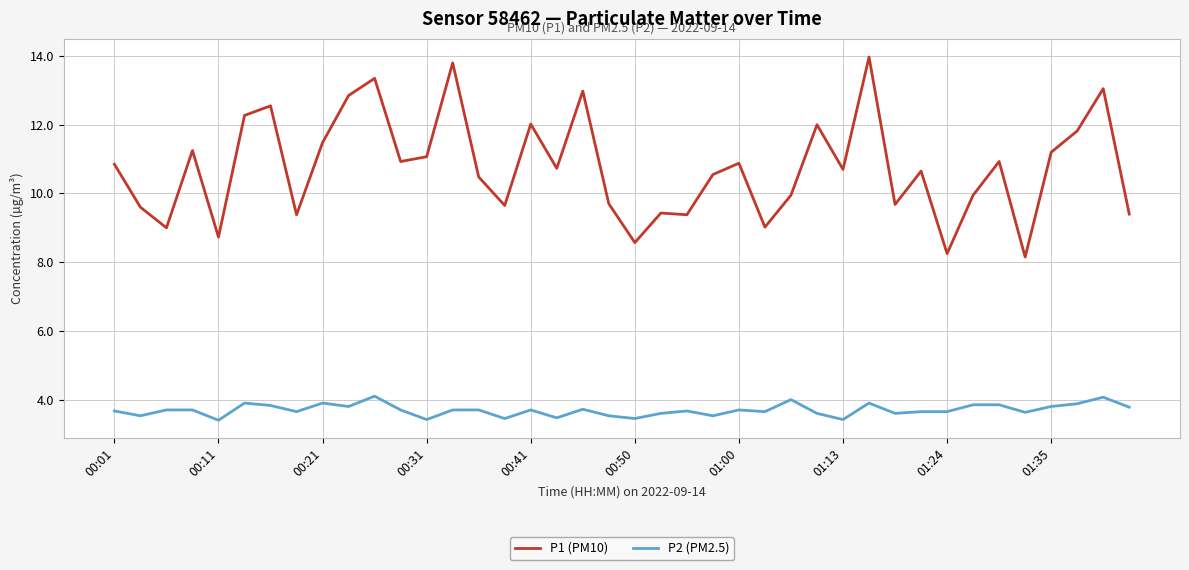

Which series has the widest spread of values?

P1 (PM10)